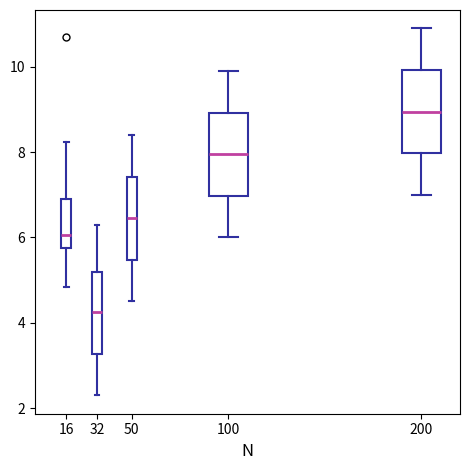

Which box's median line is the lowest?

32